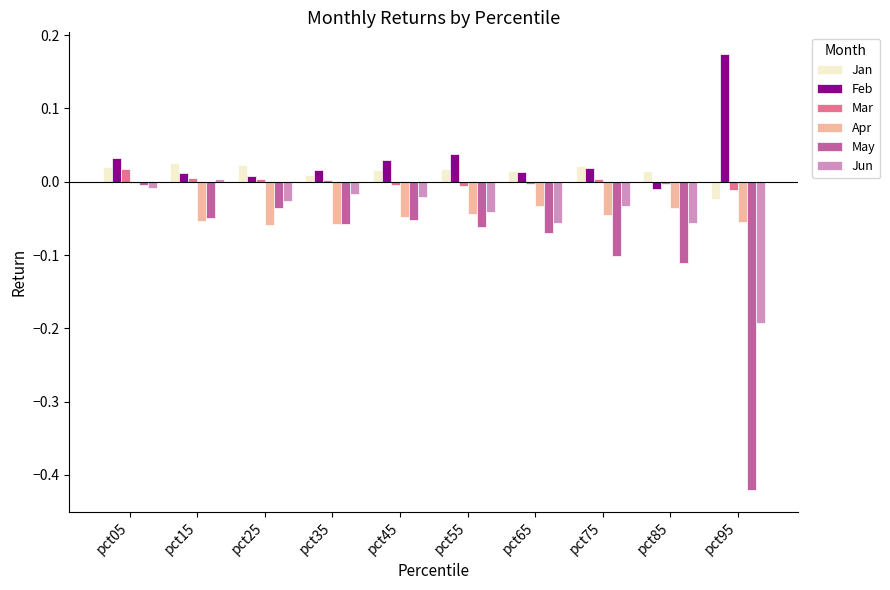

The value of Jun at pct85 is -0.1. True or false?

True